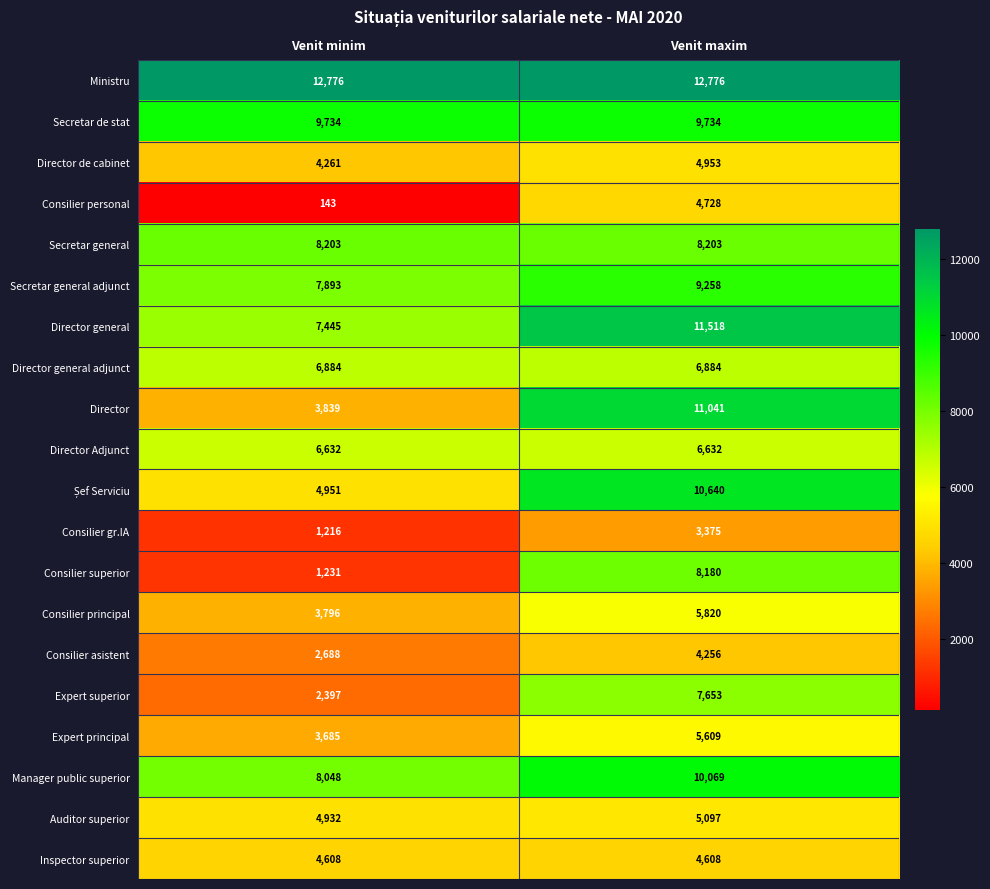

True or false: Expert superior has a value of 4131 at Venit minim.

False